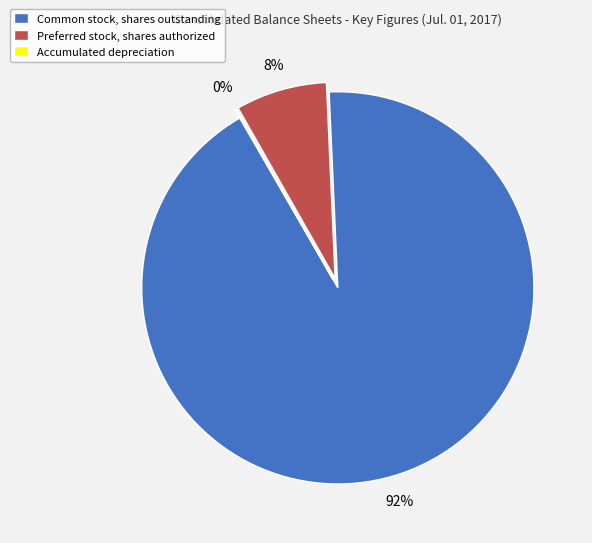

Is it true that Common stock, shares outstanding is 85% of the pie?

False